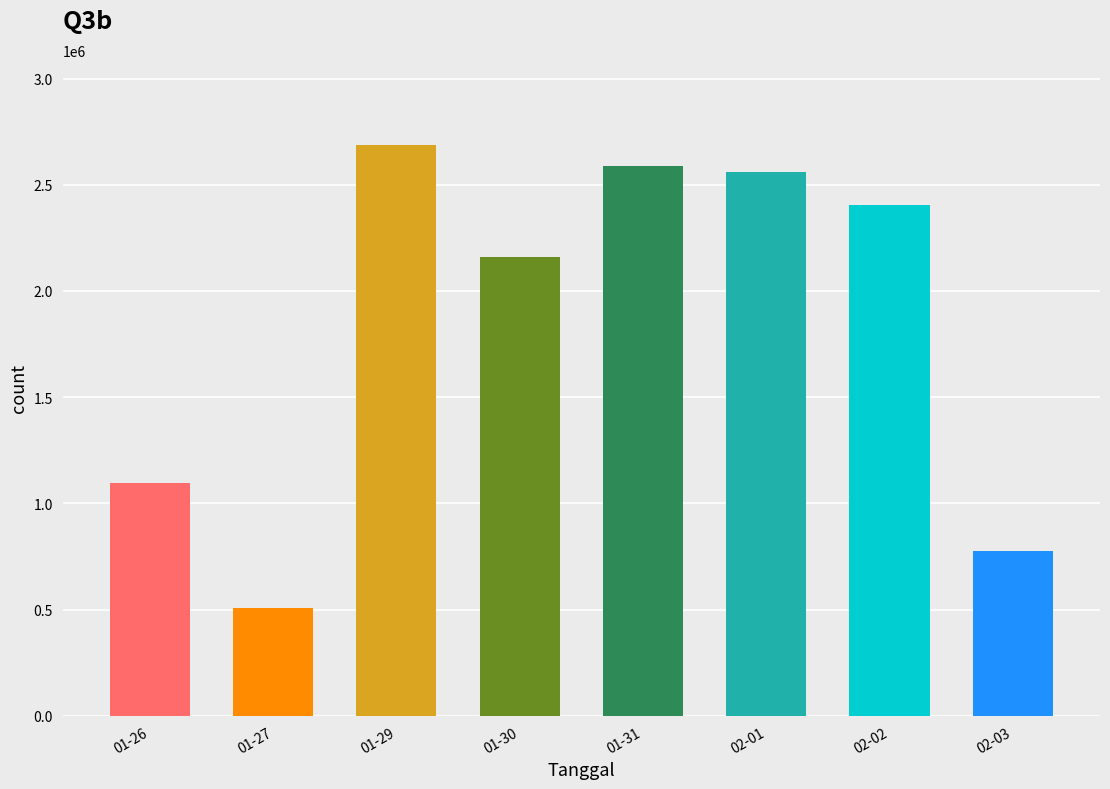

Reading right to left, list all the values displayed in this chart.

774813	2406251	2558063	2589040	2158450	2685551	505750	1094801